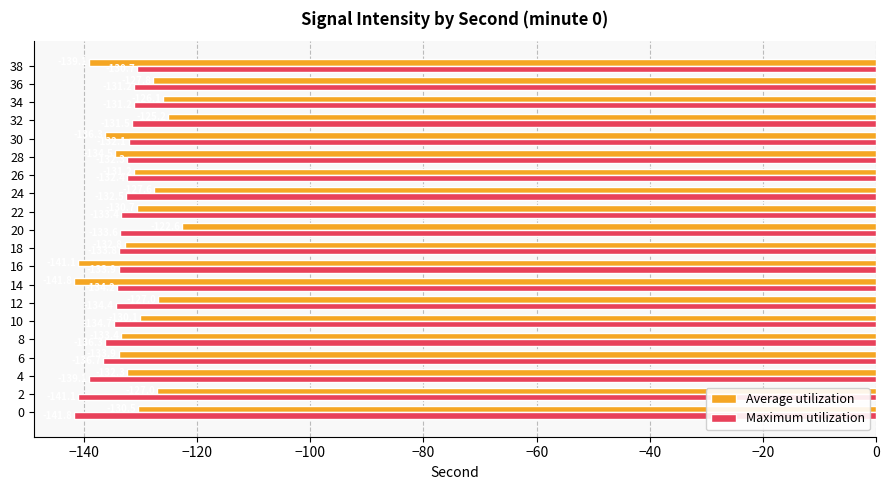

At how many categories does at least one series exceed -133?

16